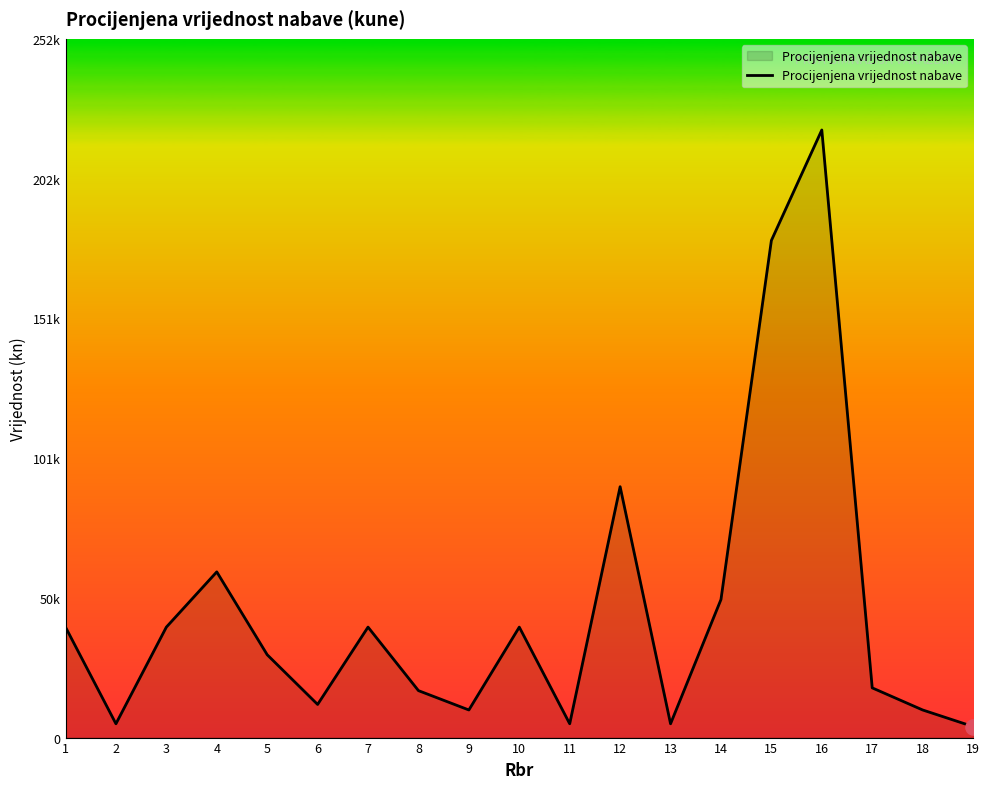

What is the change in value from 3 to 17?

-22000